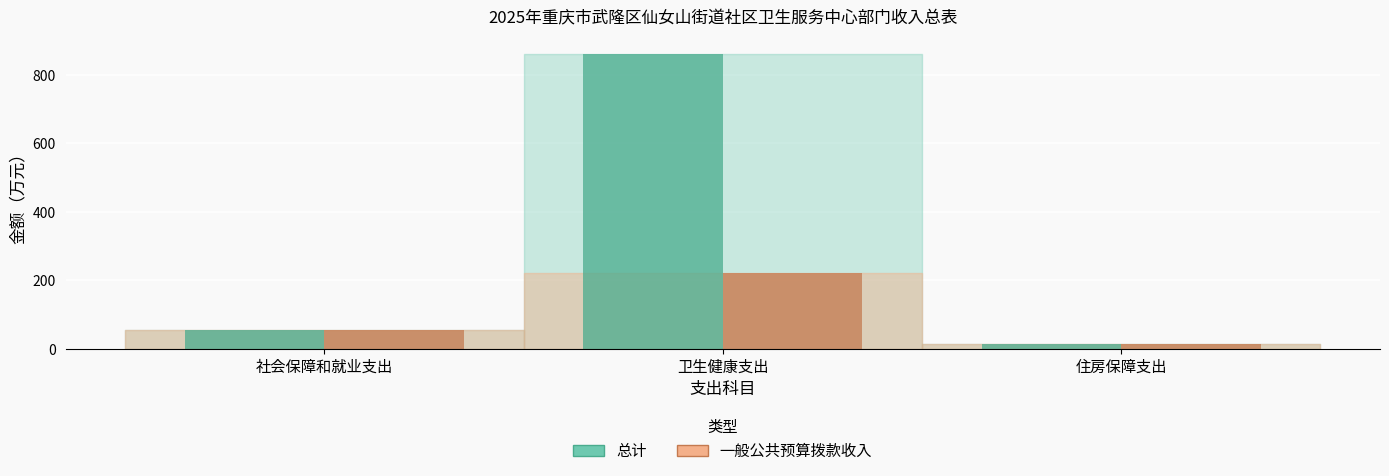

What is the sum of the 一般公共预算拨款收入 values at 住房保障支出 and 卫生健康支出?

235.0